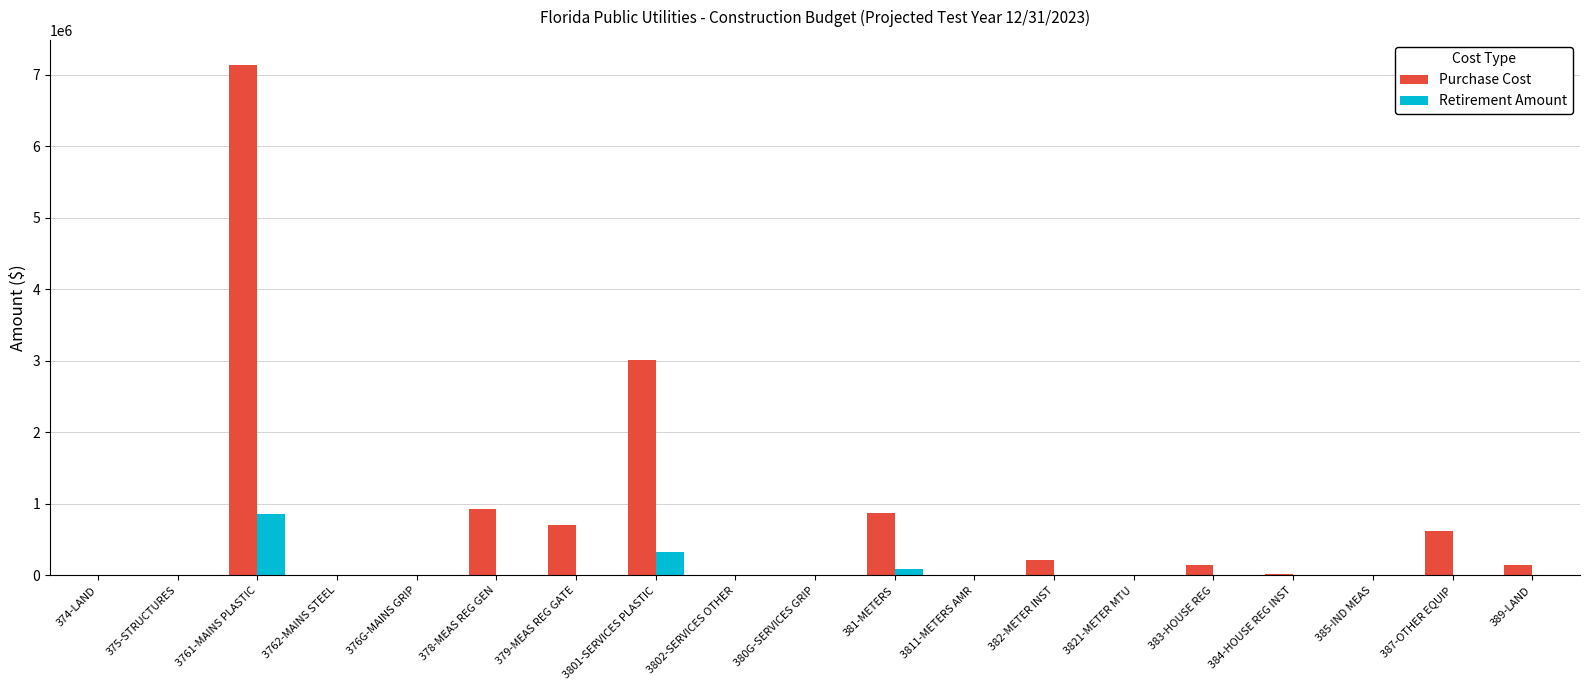

What is the maximum value for Retirement Amount?

861928.0